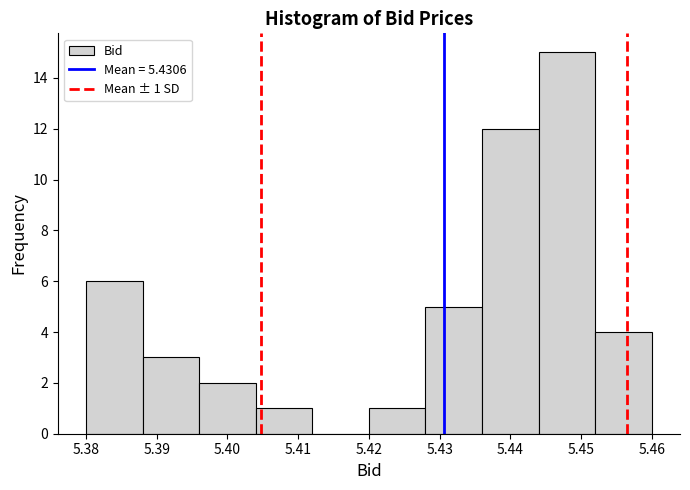

Over which range of the x-axis is the bar tallest?

5.444 to 5.452